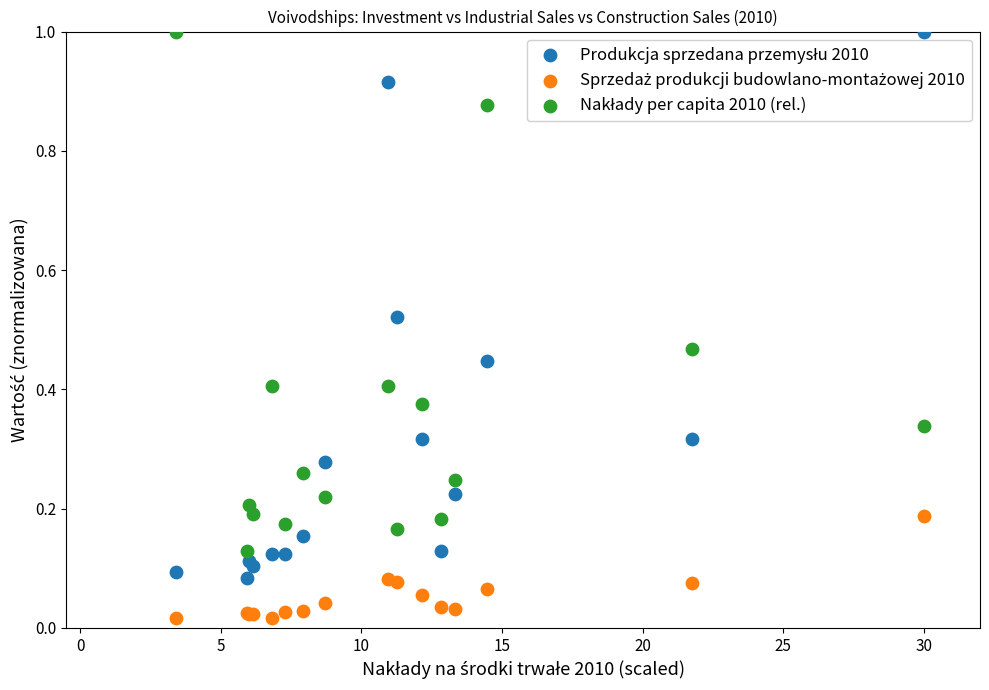

What is the X range (max minus min) for the scatter plot?

26.6